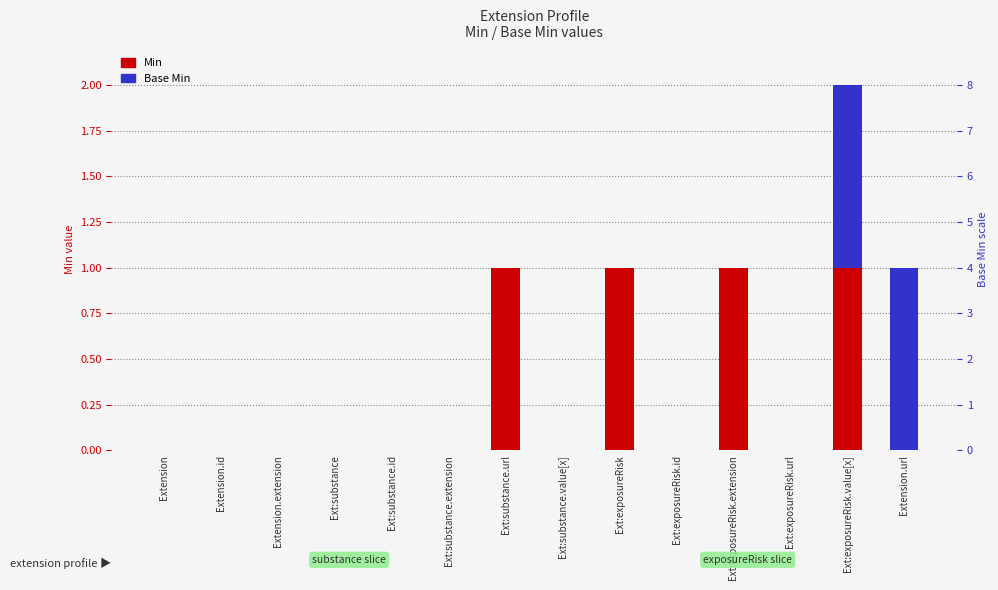

Between Ext:substance.id and Ext:exposureRisk.id, which is larger?

Ext:substance.id